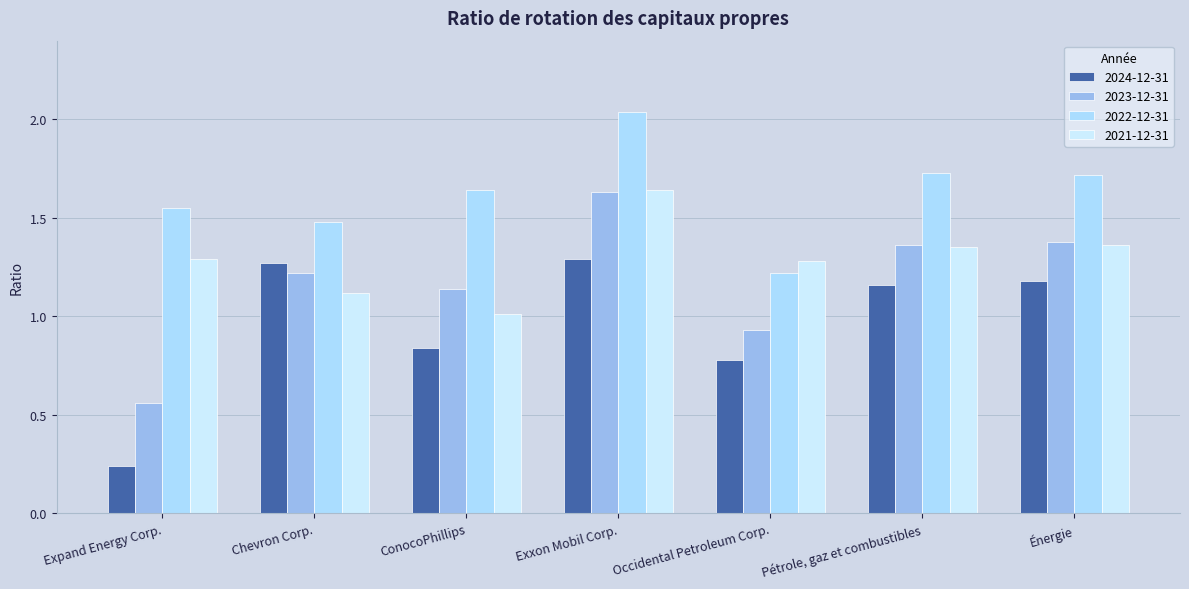

What is the smallest value displayed?

0.2